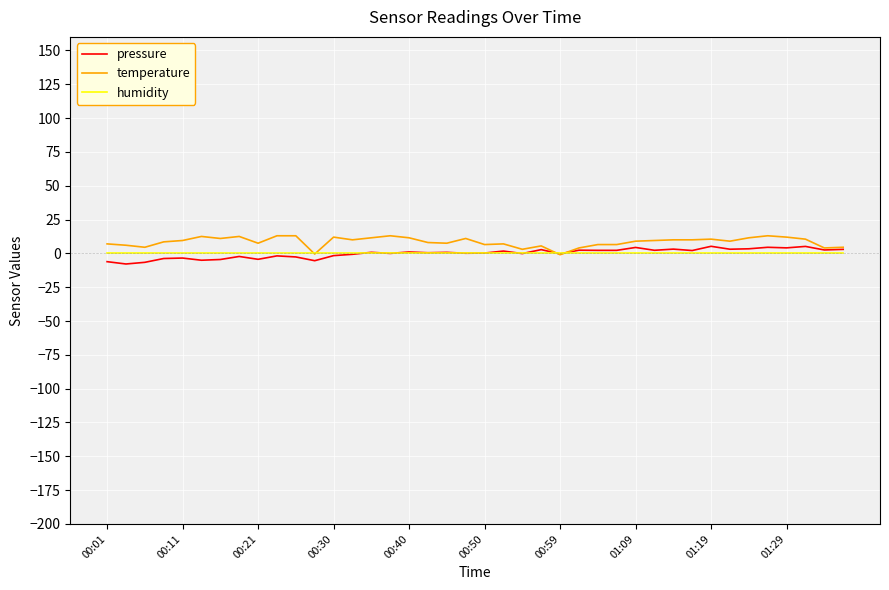

What is the greatest value displayed?

13.0